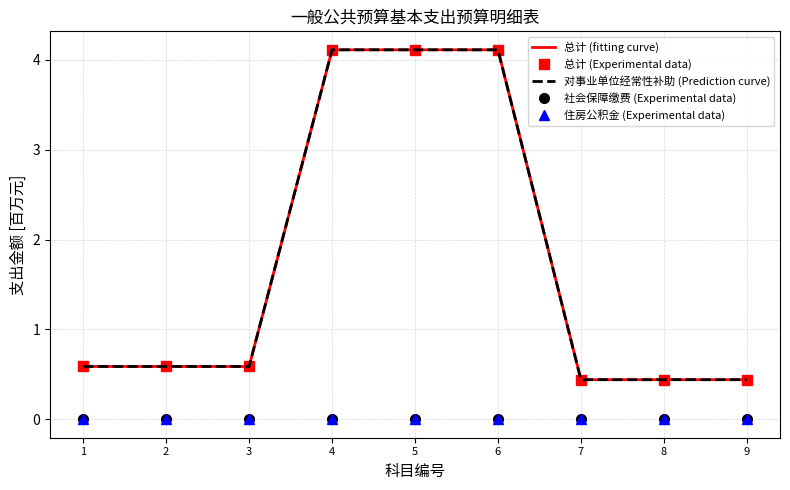

Read the 对事业单位经常性补助 (Prediction curve) value at 7.

0.4